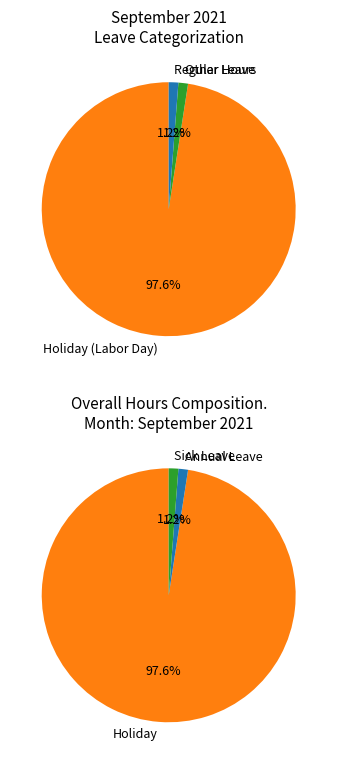

Which slice is the largest?

Holiday